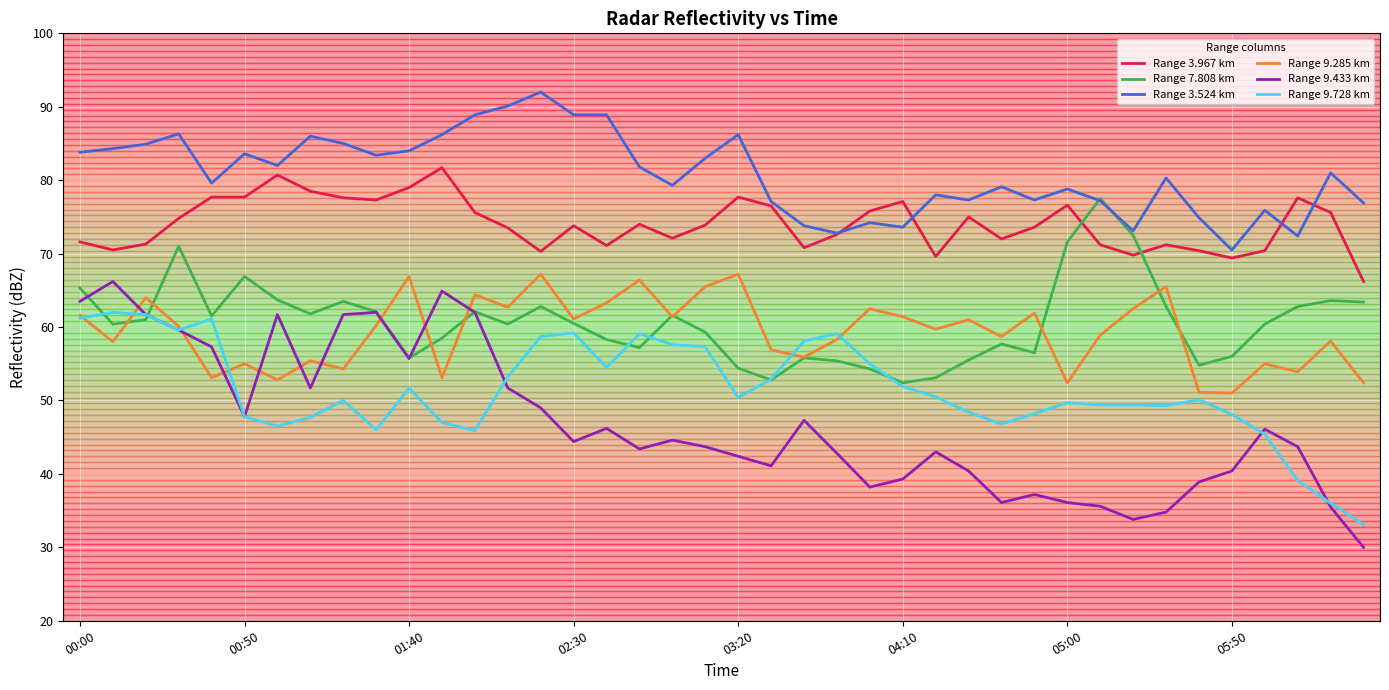

True or false: Range 9.728 km and Range 3.524 km cross at least once.

False